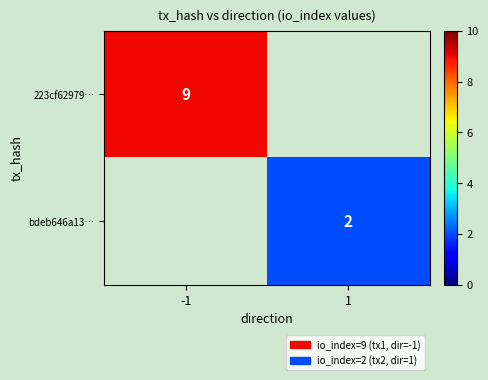

What is the greatest value displayed?

9.0